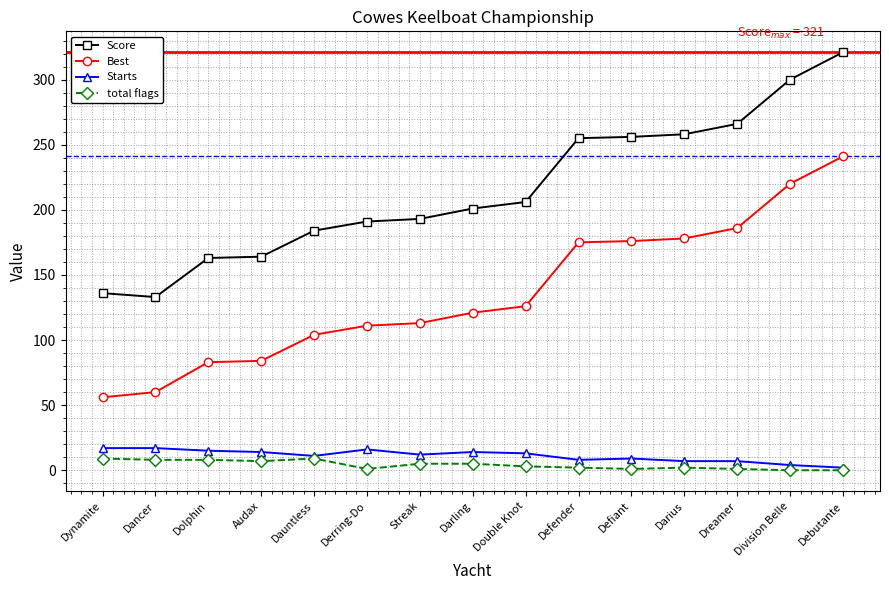

At which category is the sum across all series the highest?

Debutante